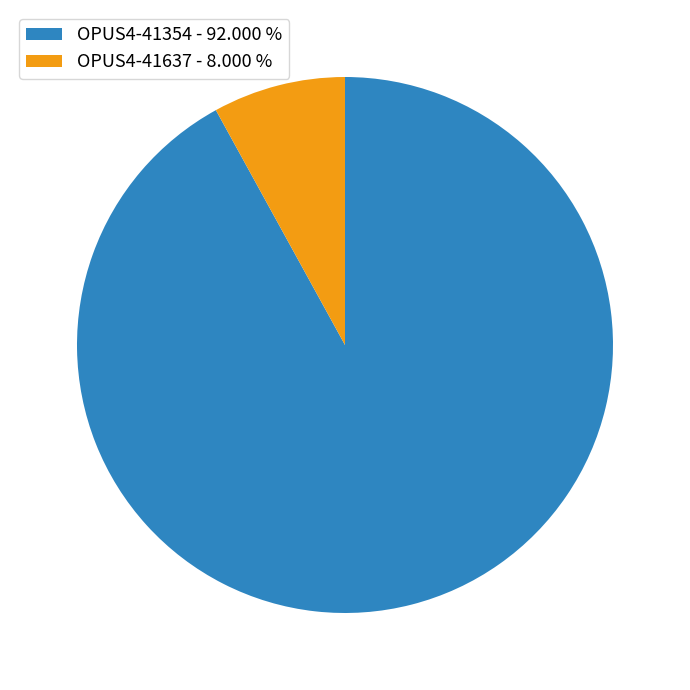

Which slice represents more than half of the pie?

OPUS4-41354